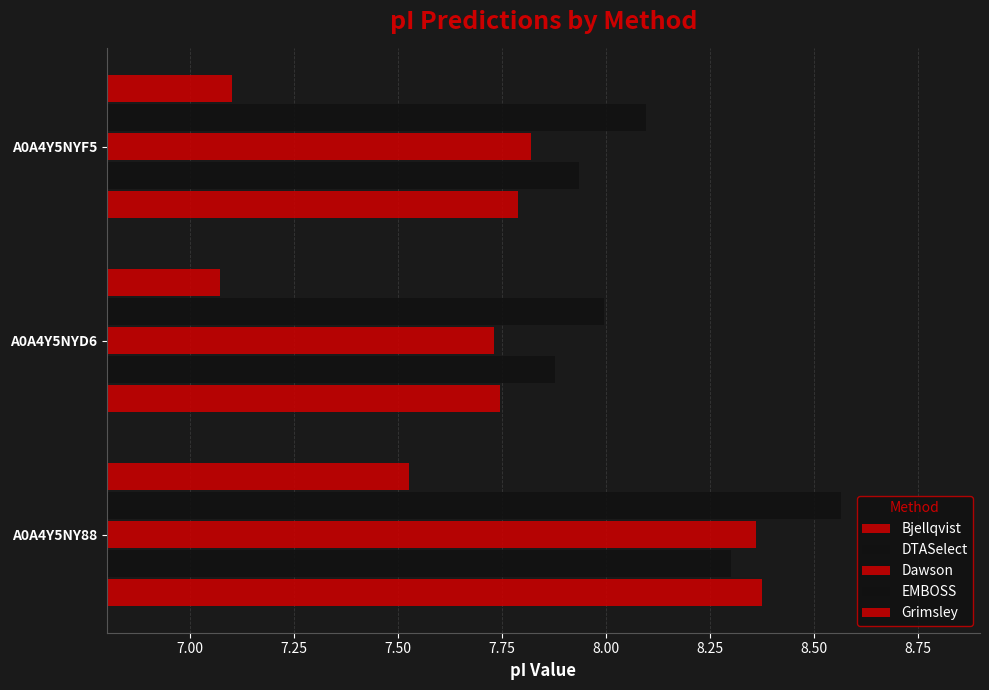

How many distinct data groups are displayed?

5